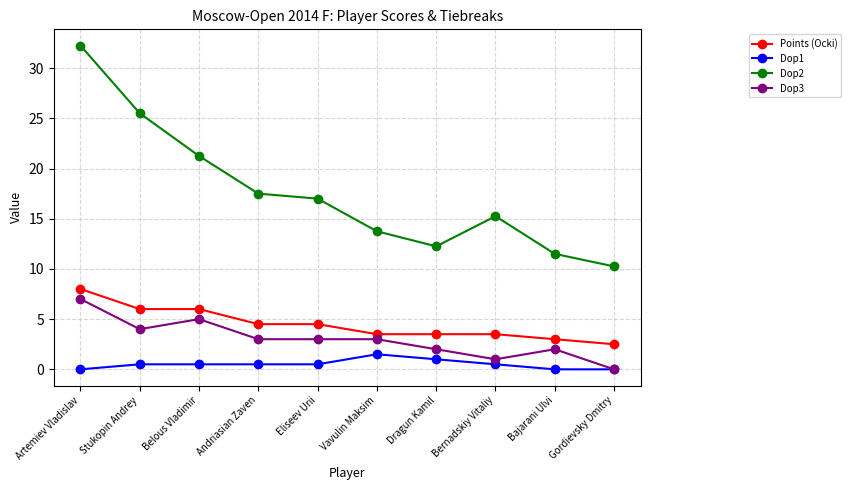

What is the highest value of the Dop1 series?

1.5